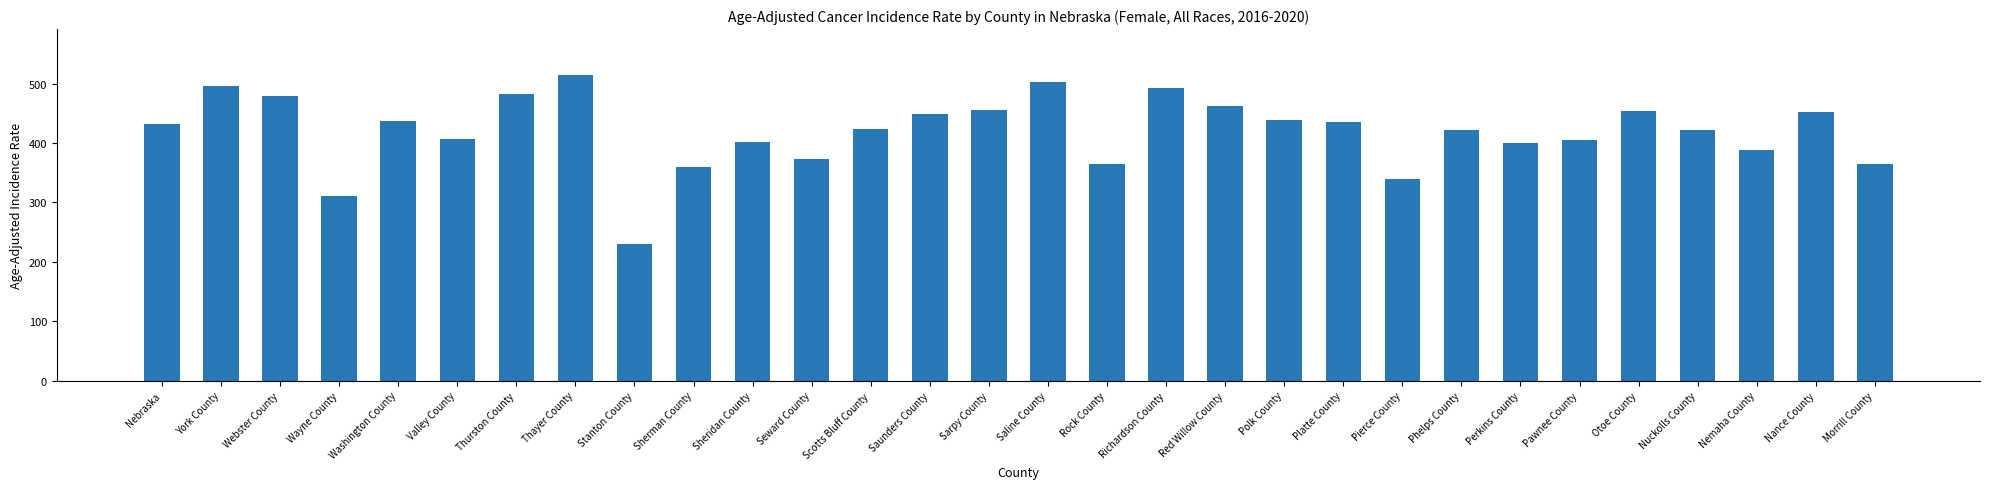

What is the ratio of the value at York County to the value at Valley County?

1.2